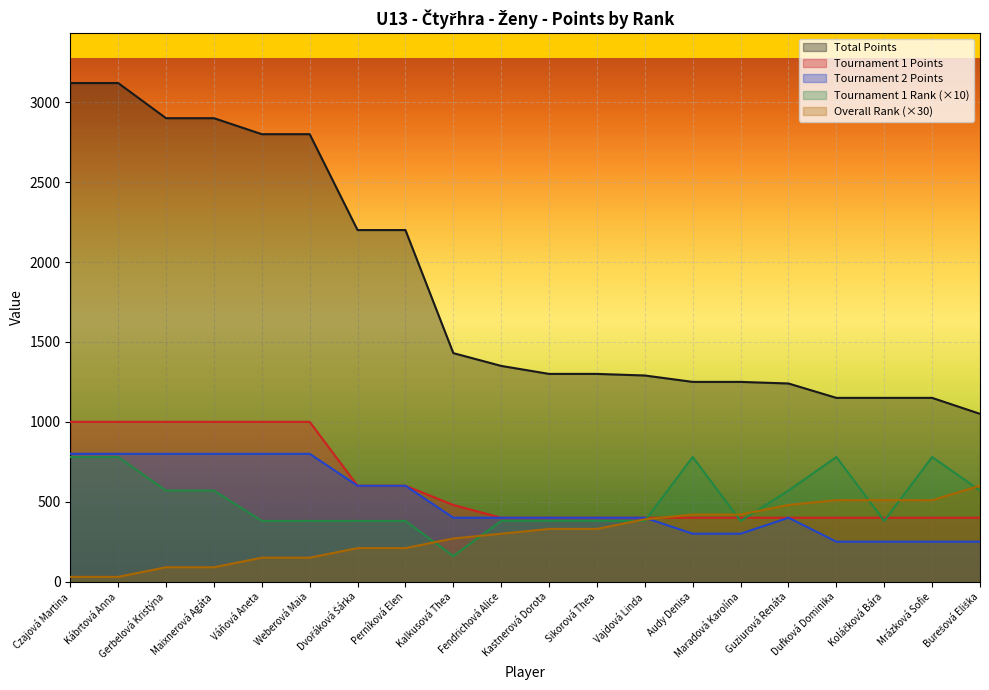

Which has a higher value, Váňová Aneta or Kalkusová Thea?

Váňová Aneta